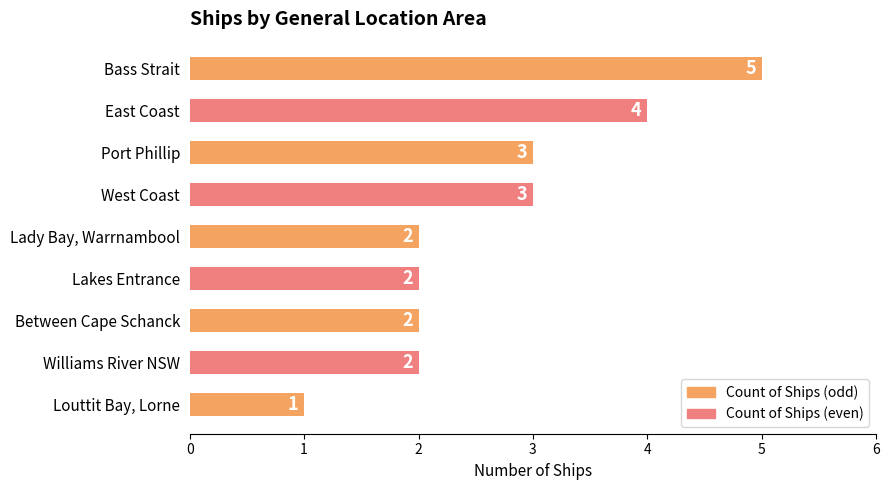

What is the sum of the values at West Coast and Lady Bay, Warrnambool?

5